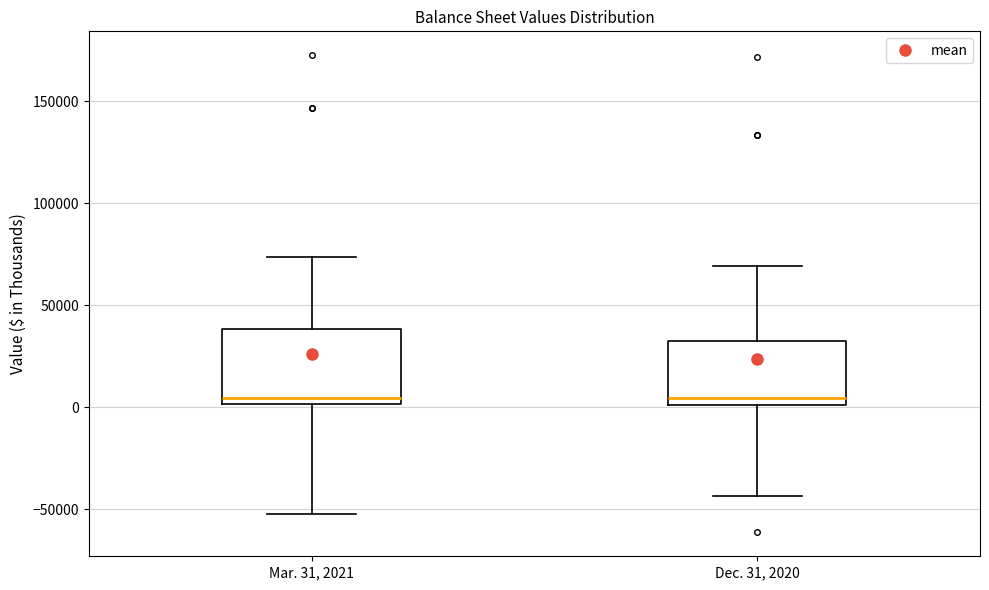

Reading left to right, transcribe this box plot: for each box, give where its median line is, the range the box spans, and where its two whiskers end, as read against the y-axis. The values are not printed on the chart, so give them approximately, as read against the axis.

Mar. 31, 2021: median 5000, box 0 to 40000, whiskers -50000 to 75000
Dec. 31, 2020: median 5000, box 0 to 30000, whiskers -45000 to 70000